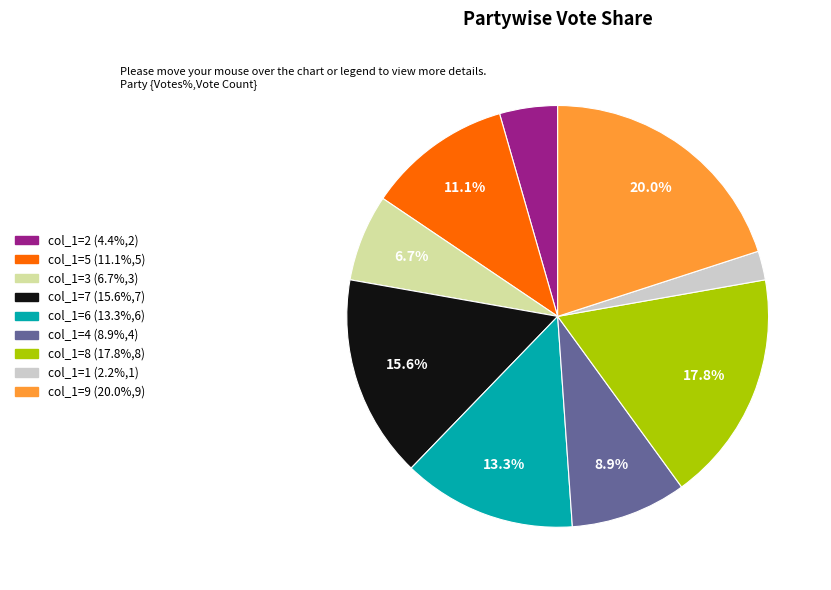

Does any single category account for the majority?

No